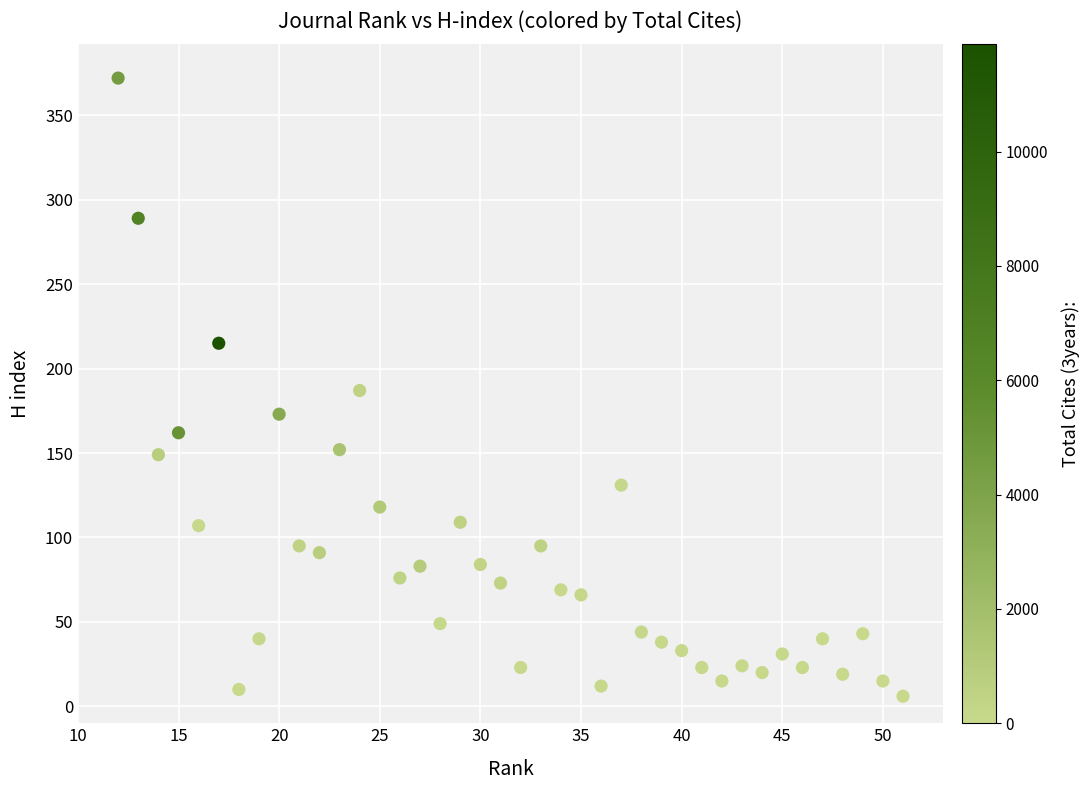

What is the range of X values (max minus min)?

39